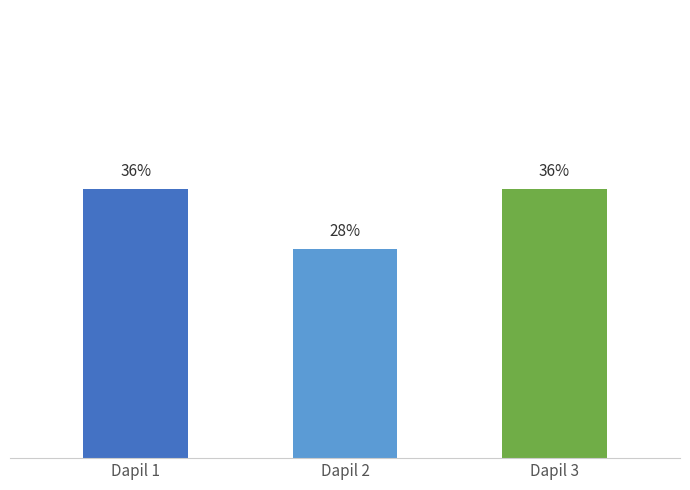

At which category does the chart reach its minimum across all series?

Dapil 2